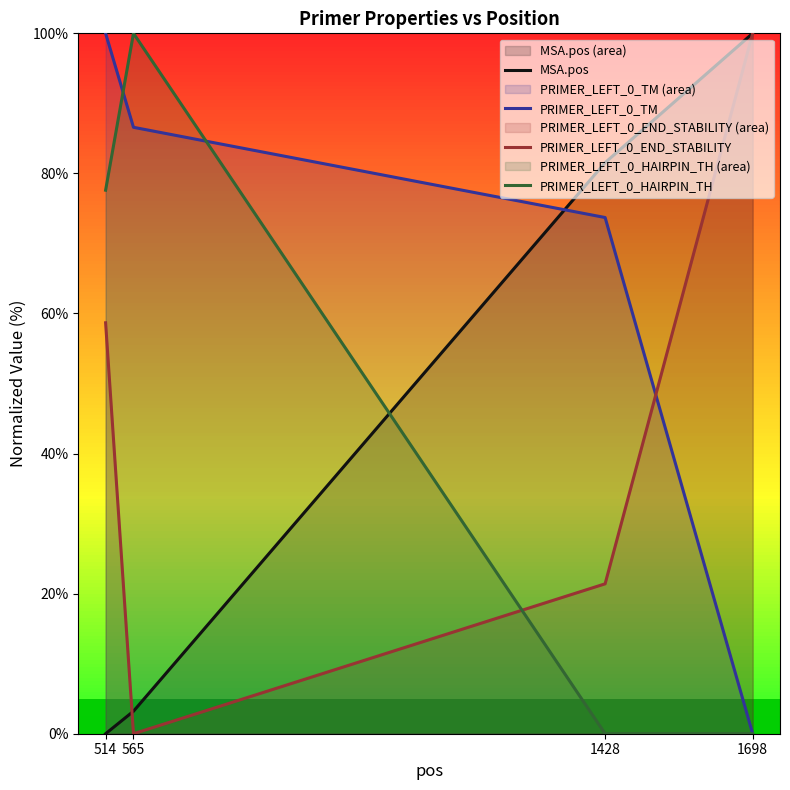

The PRIMER_LEFT_0_END_STABILITY series shows 92.1 at 514. True or false?

False